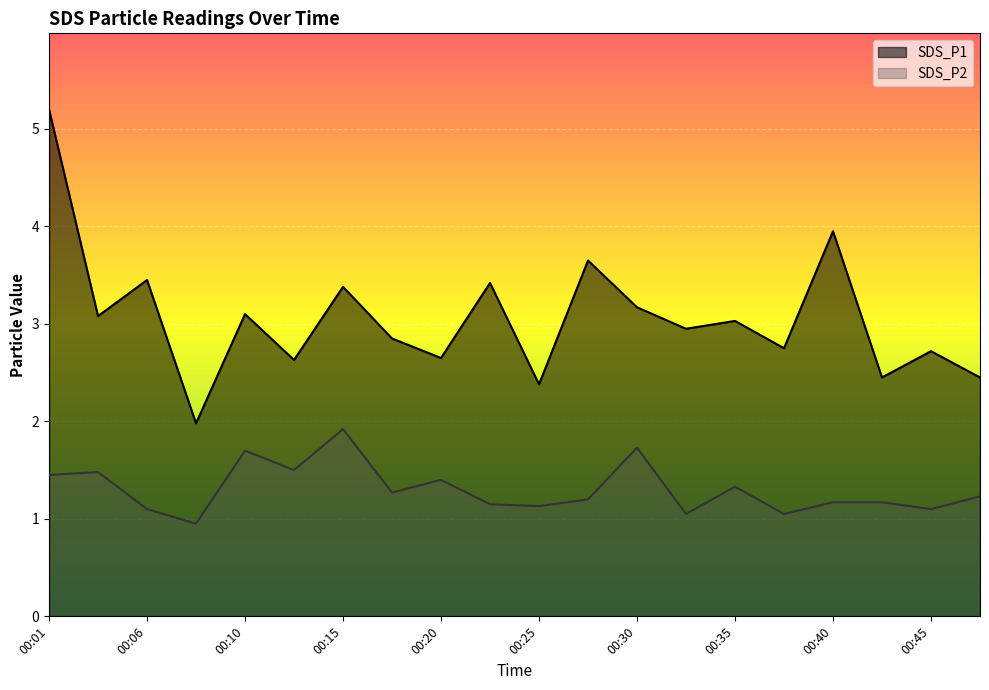

Reading left to right, extract all data points from this chart.

SDS_P1: 00:01=5.2	00:03=3.1	00:06=3.5	00:08=2.0	00:10=3.1	00:13=2.6	00:15=3.4	00:18=2.9	00:20=2.6	00:23=3.4	00:25=2.4	00:28=3.6	00:30=3.2	00:32=3.0	00:35=3.0	00:37=2.8	00:40=4.0	00:42=2.5	00:45=2.7	00:47=2.5
SDS_P2: 00:01=1.4	00:03=1.5	00:06=1.1	00:08=0.9	00:10=1.7	00:13=1.5	00:15=1.9	00:18=1.3	00:20=1.4	00:23=1.1	00:25=1.1	00:28=1.2	00:30=1.7	00:32=1.1	00:35=1.3	00:37=1.1	00:40=1.2	00:42=1.2	00:45=1.1	00:47=1.2